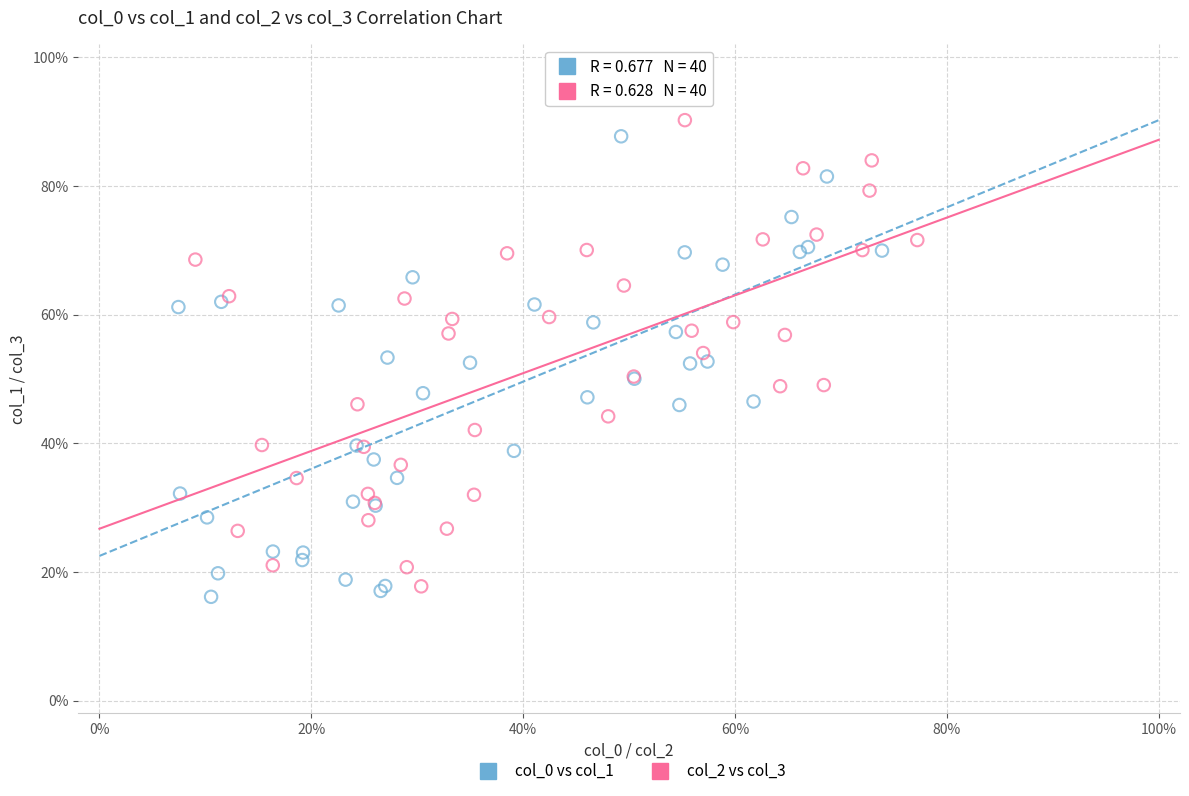

Which series reaches the minimum Y coordinate?

col_0 vs col_1